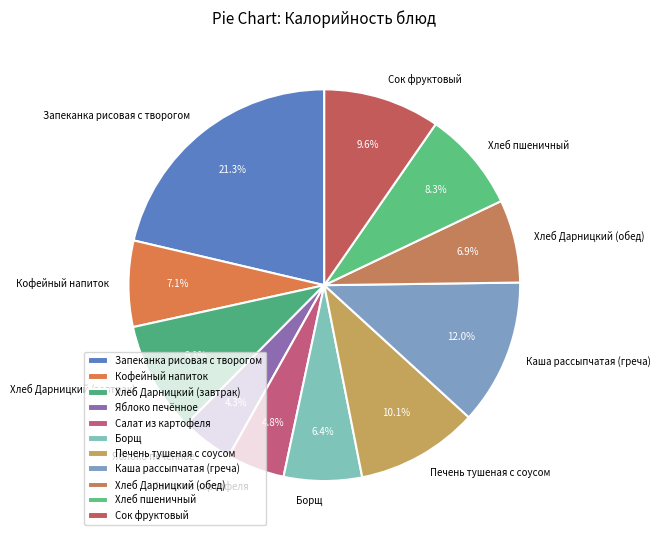

What is the largest slice in the pie chart?

Запеканка рисовая с творогом